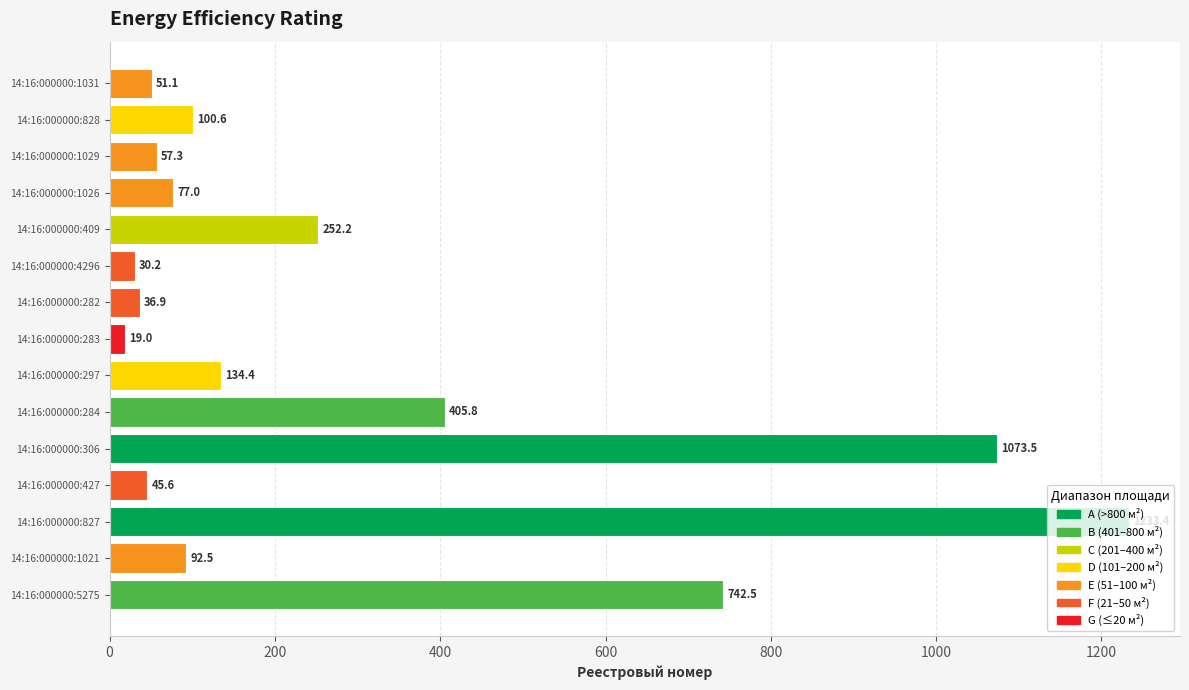

What value does the data have at 14:16:000000:409?

252.2